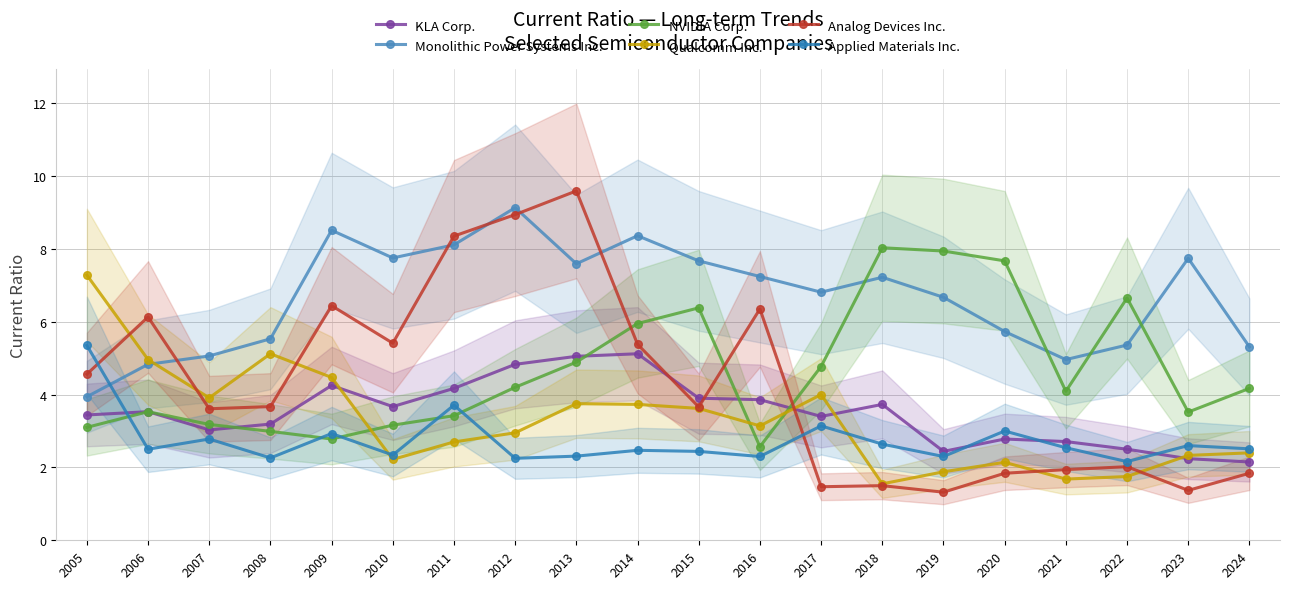

At which label is Monolithic Power Systems Inc. closest to 6?

2020